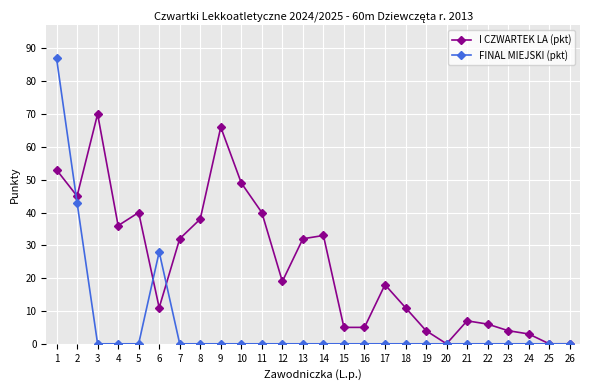

Which series changed the most between 4 and 12?

I CZWARTEK LA (pkt)